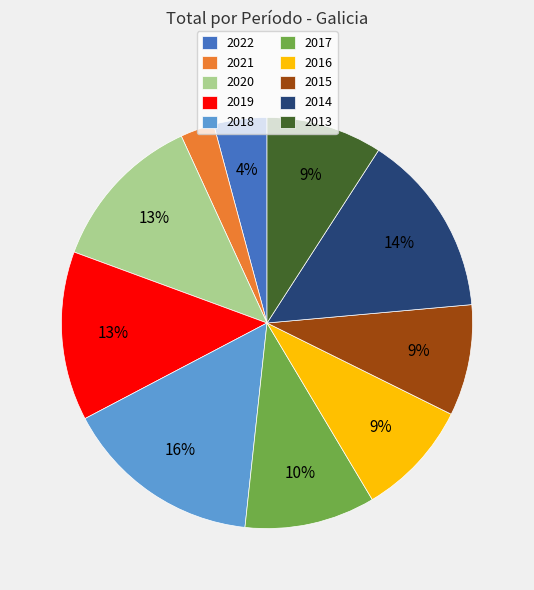

Count the number of slices in the pie.

10